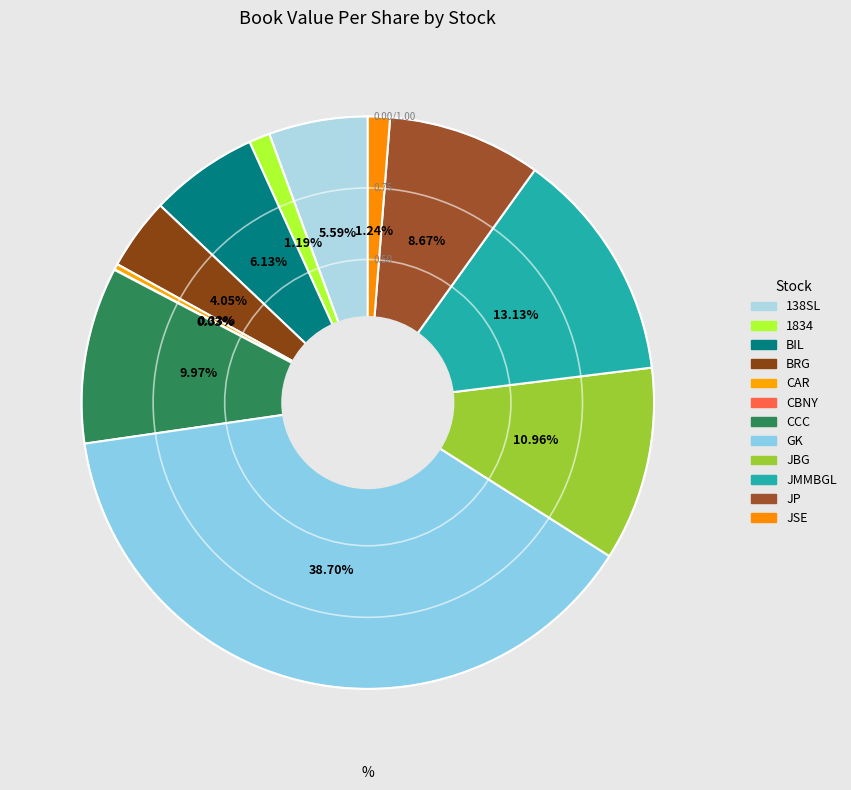

The CCC slice represents 19% of the pie. True or false?

False